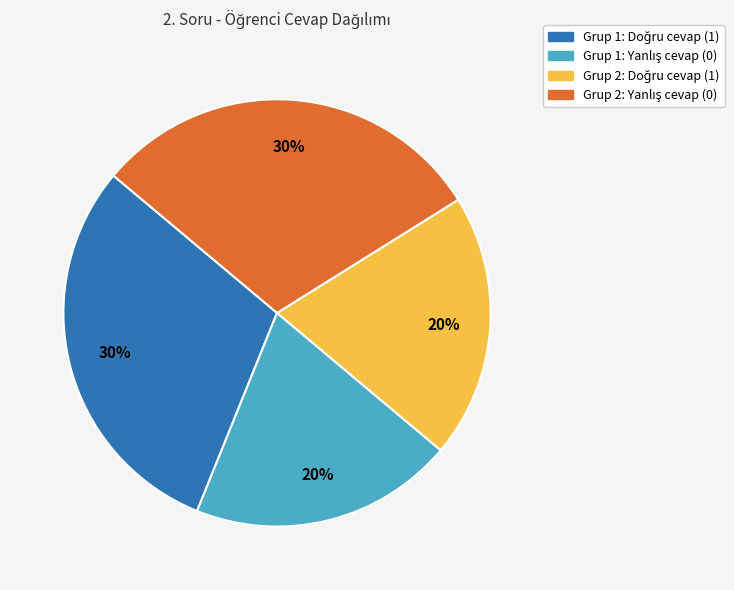

To the nearest percent, what is the difference between the largest and smallest slice percentages?

10%